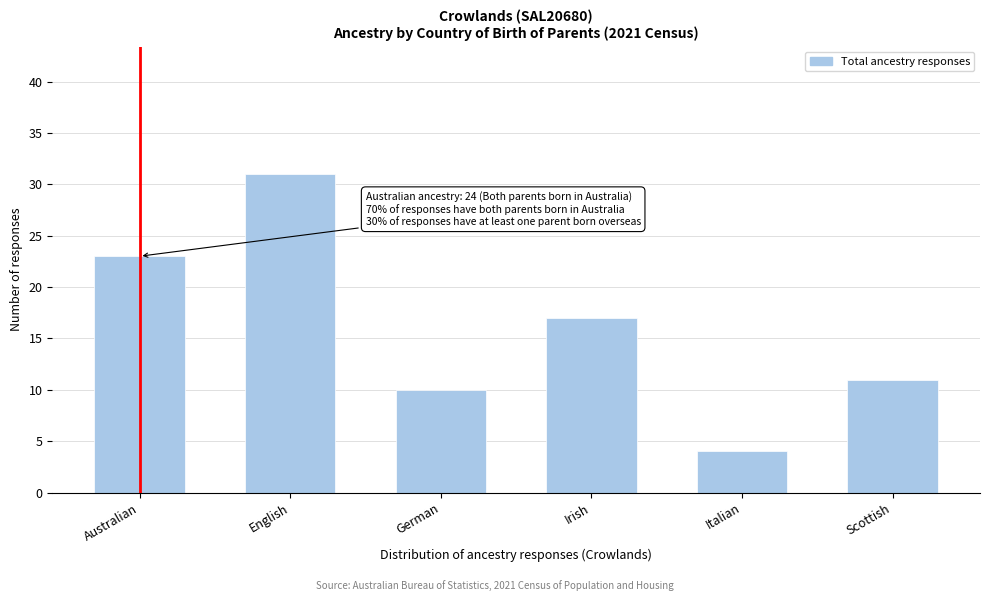

Reading left to right, extract all data points from this chart.

Australian=23	English=31	German=10	Irish=17	Italian=4	Scottish=11